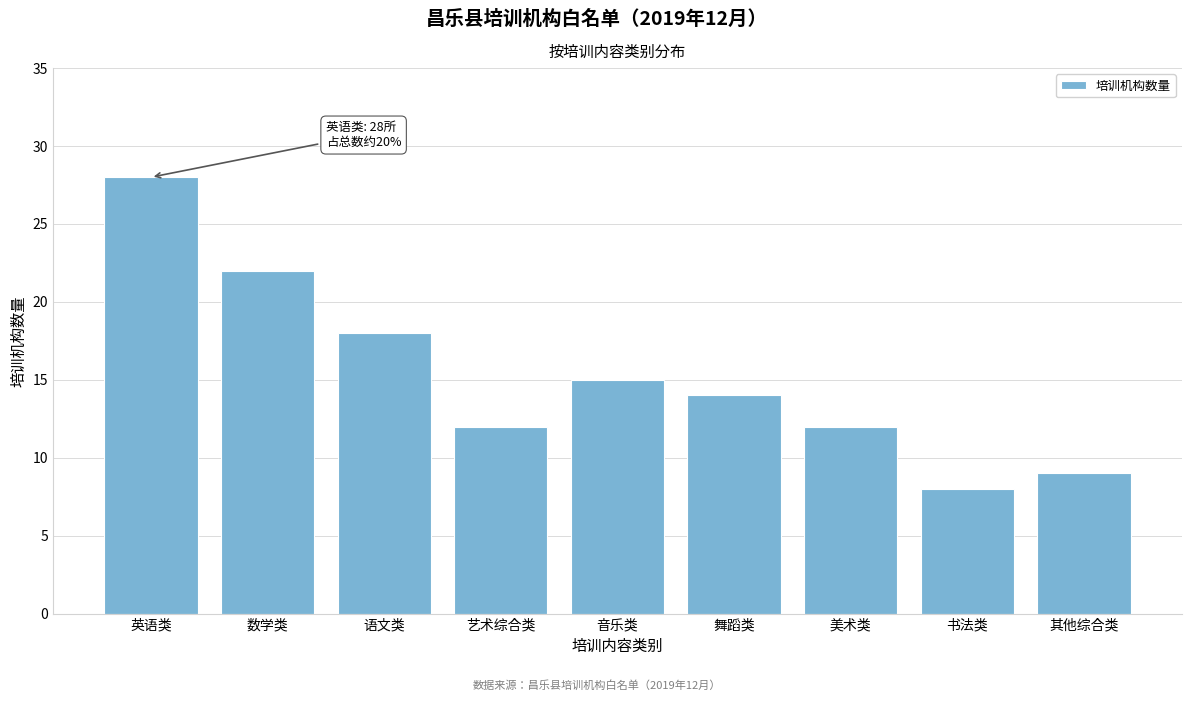

Reading left to right, what are all the values shown in this chart?

28	22	18	12	15	14	12	8	9